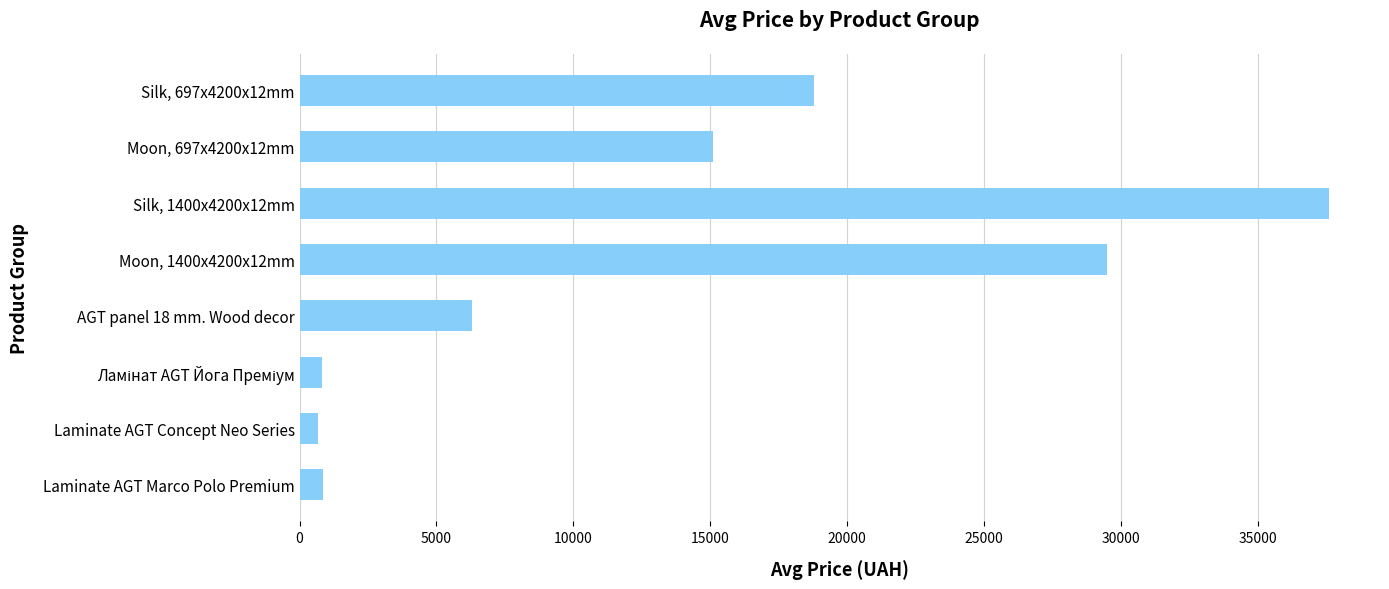

What is the difference between the second highest and minimum values?

28797.8